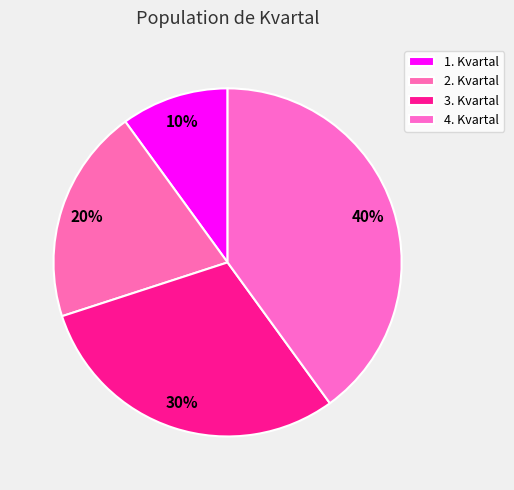

Rank the categories by value from lowest to highest.

1. Kvartal, 2. Kvartal, 3. Kvartal, 4. Kvartal